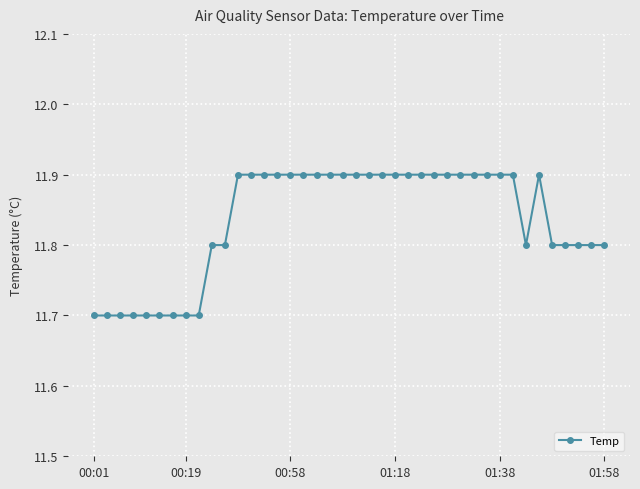

What is the average value?

11.8